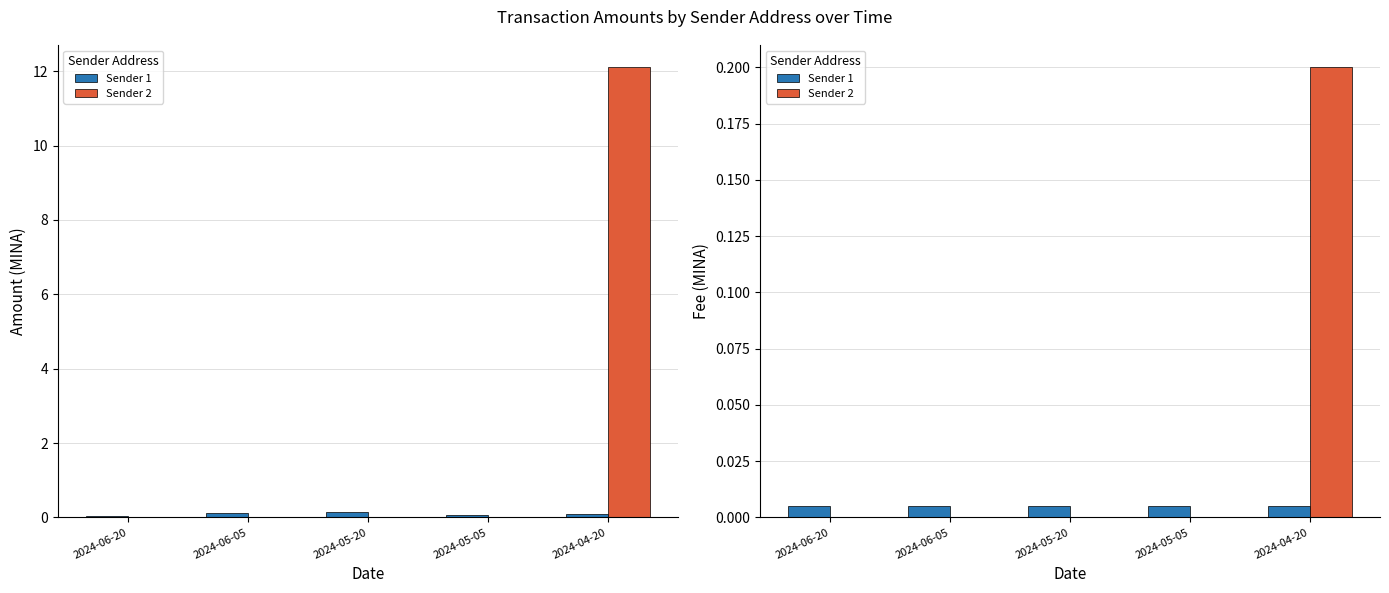

Is the value of Sender 2 at 2024-06-20 greater than the value of Sender 1 at 2024-06-05?

No